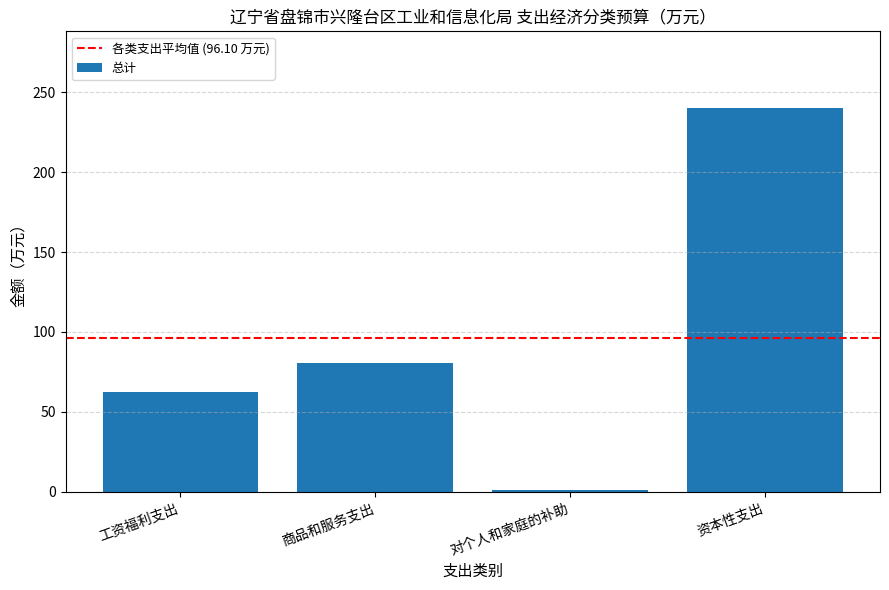

Reading left to right, list all the values displayed in this chart.

62.6	80.6	1.2	240.0